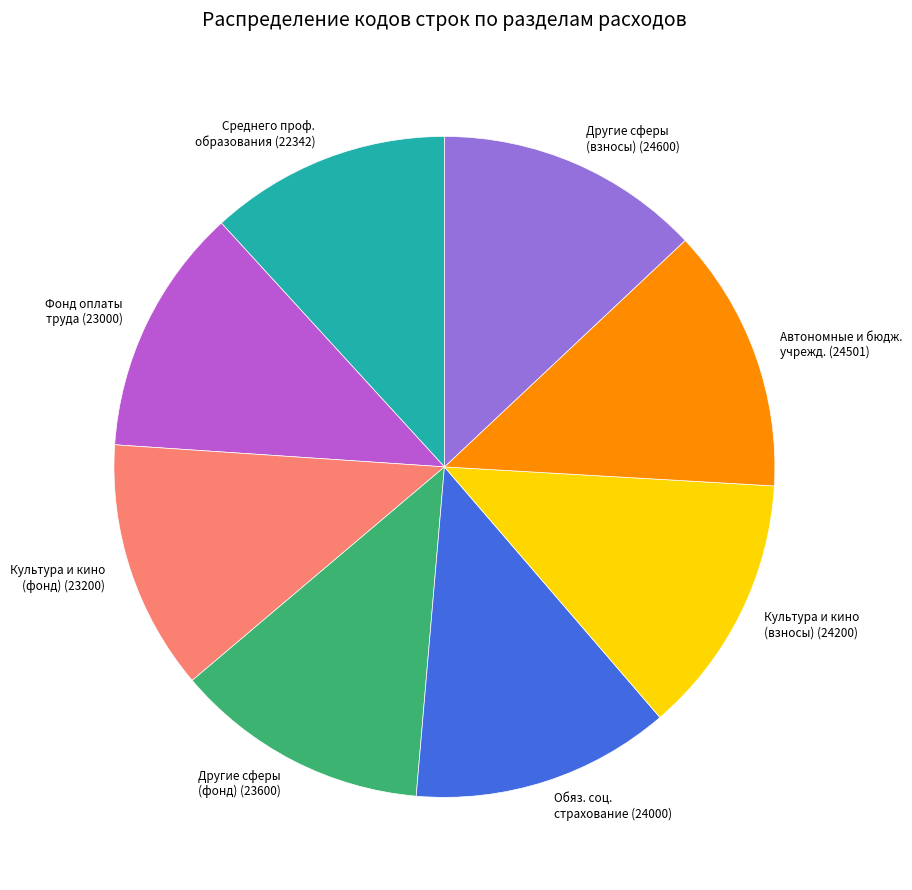

Do Культура и кино (фонд) (23200) and Культура и кино (взносы) (24200) together represent more than half of the pie?

No